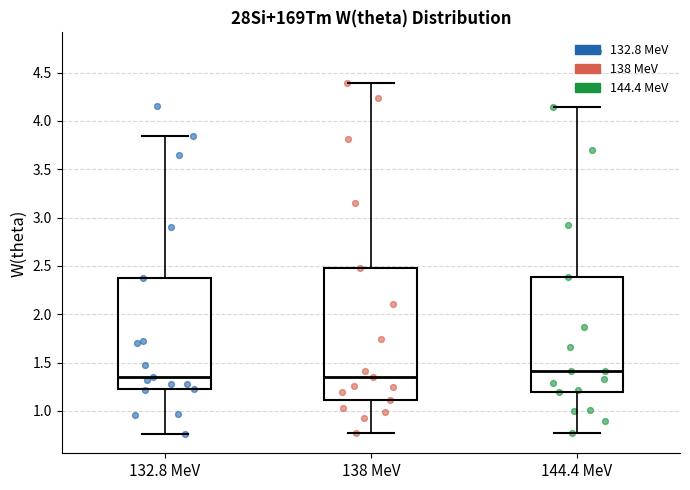

Where does the median line of the box for 132.8 MeV sit on the y-axis? The values are not printed on the chart, so give them approximately, as read against the axis.

1.35